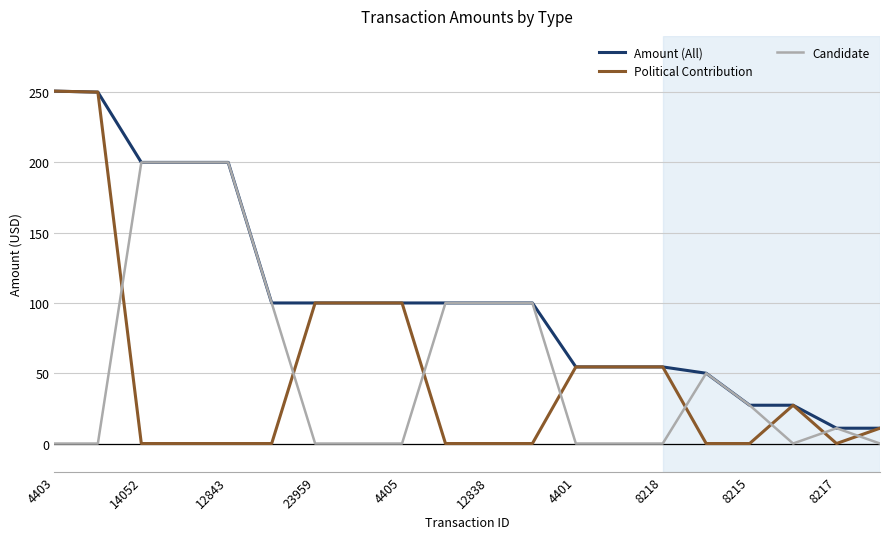

What is the greatest value displayed?

250.7